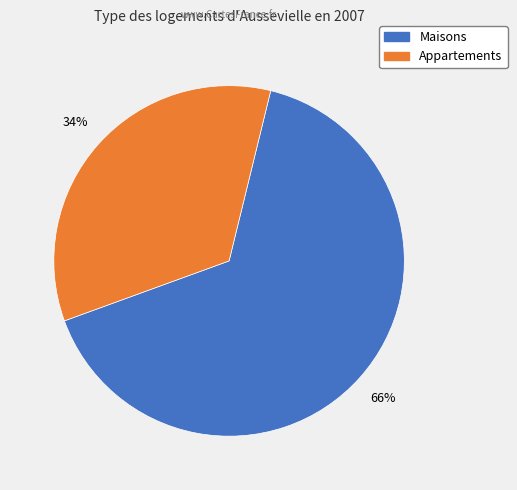

To the nearest percent, what is the average slice percentage?

50%